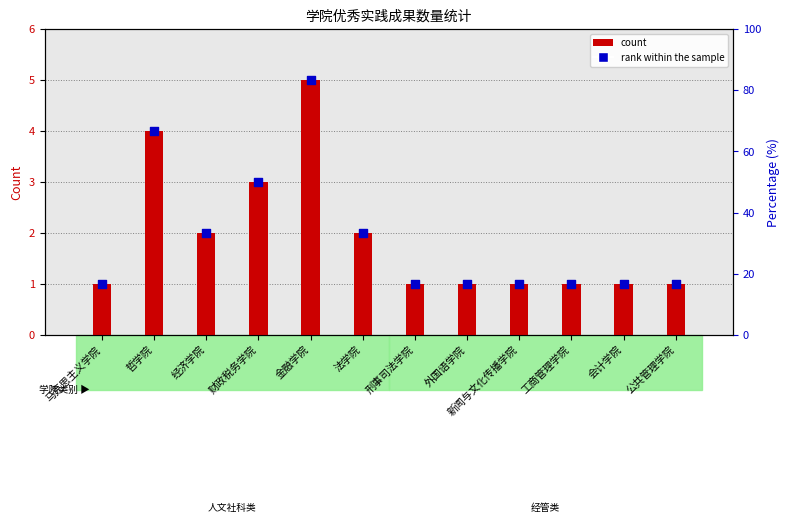

What are all the series names shown in the legend?

count, rank within the sample